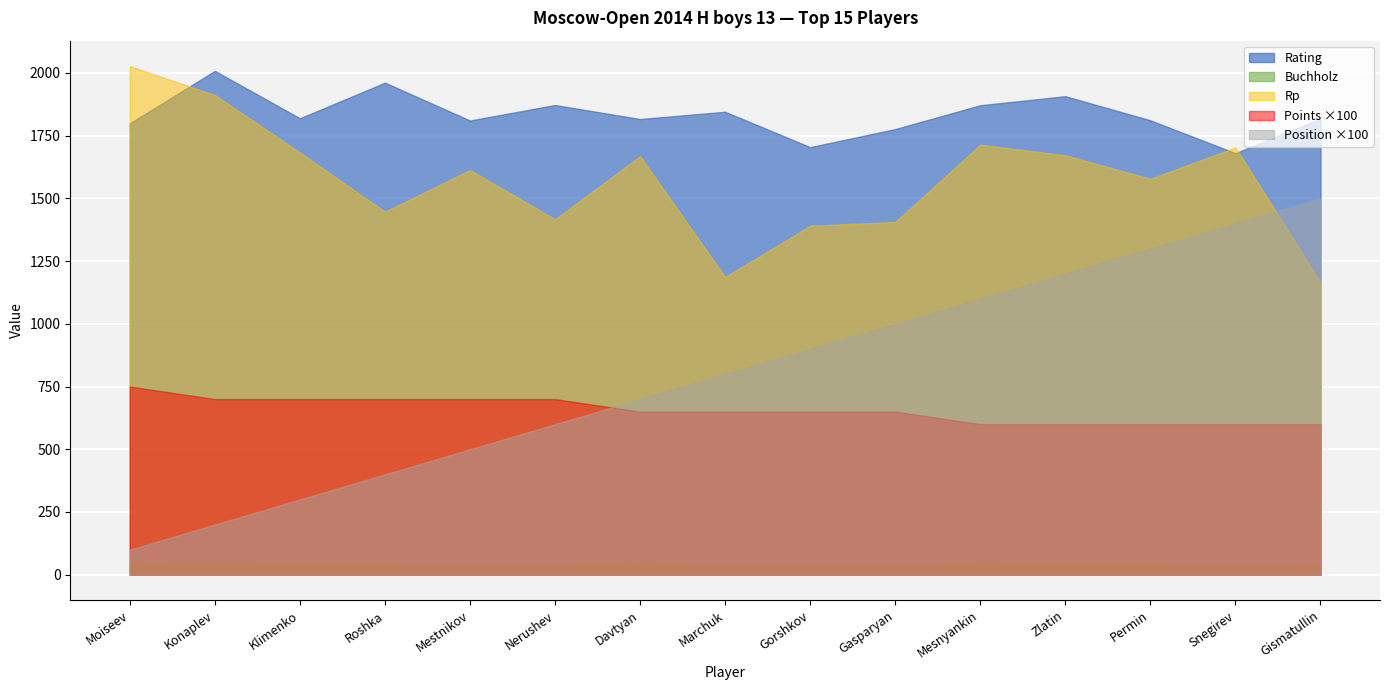

Between Roshka and Mestnikov, which series saw the biggest shift?

Rp